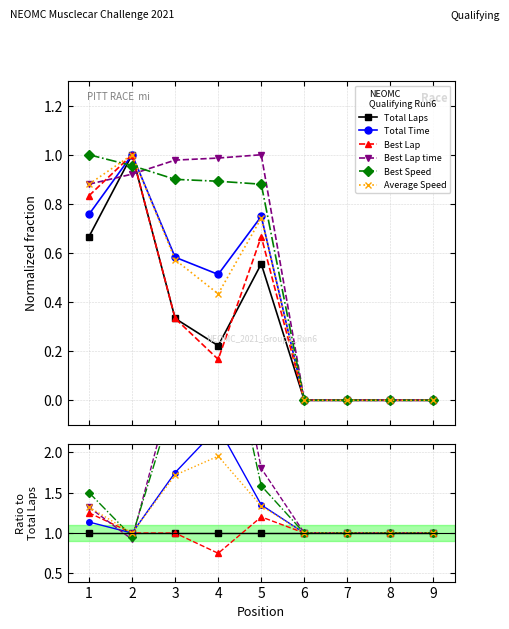

What are all the series names shown in the legend?

Total Laps, Total Time, Best Lap, Best Lap time, Best Speed, Average Speed